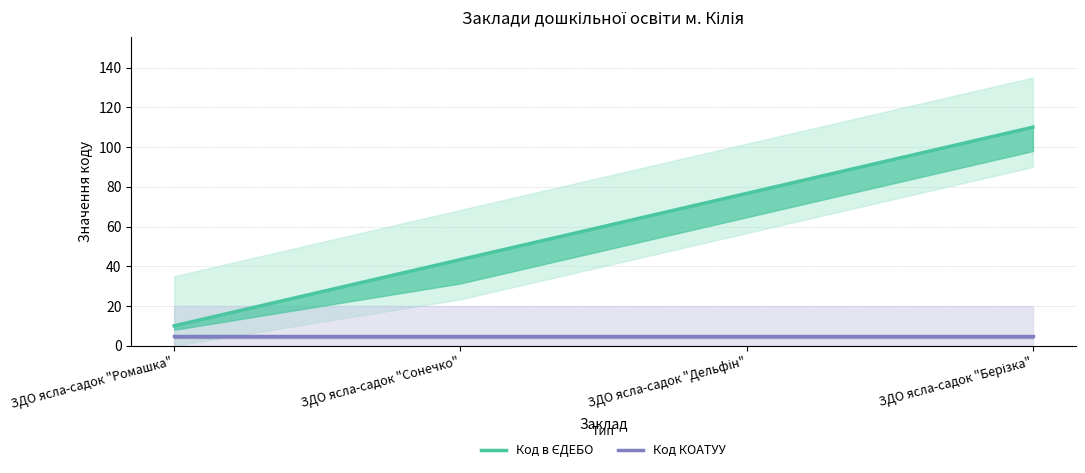

Reading left to right, extract all data points from this chart.

Код в ЄДЕБО: 10.0	43.3	76.7	110.0
Код КОАТУУ: 5.0	5.0	5.0	5.0